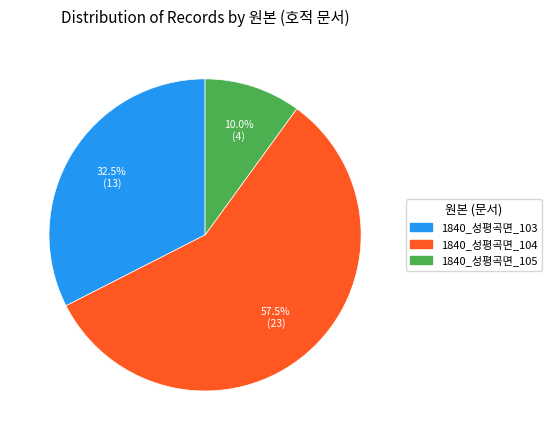

How much of the chart is everything except 1840_성평곡면_105?

90.0%